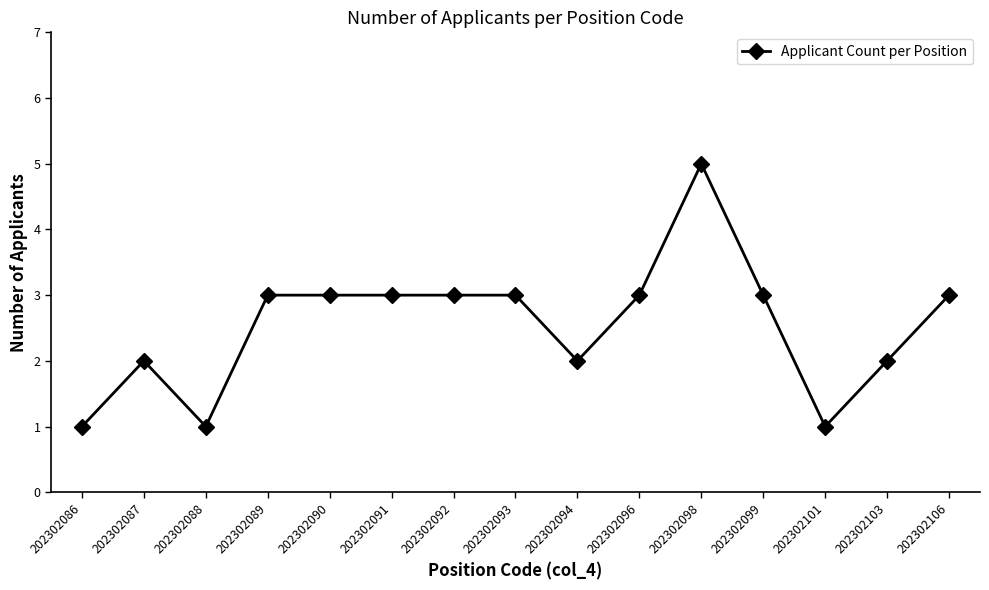

How many lines are shown in the chart?

1